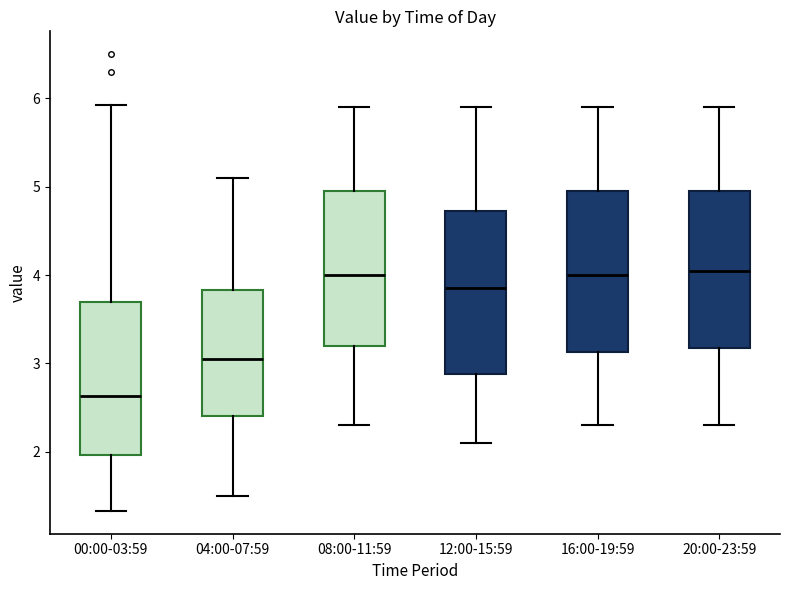

Reading left to right, transcribe this box plot: for each box, give where its median line is, the range the box spans, and where its two whiskers end, as read against the y-axis. The values are not printed on the chart, so give them approximately, as read against the axis.

00:00-03:59: median 2.6, box 2.0 to 3.7, whiskers 1.3 to 5.9
04:00-07:59: median 3.1, box 2.4 to 3.8, whiskers 1.5 to 5.1
08:00-11:59: median 4.0, box 3.2 to 5.0, whiskers 2.3 to 5.9
12:00-15:59: median 3.9, box 2.9 to 4.7, whiskers 2.1 to 5.9
16:00-19:59: median 4.0, box 3.1 to 5.0, whiskers 2.3 to 5.9
20:00-23:59: median 4.1, box 3.2 to 5.0, whiskers 2.3 to 5.9